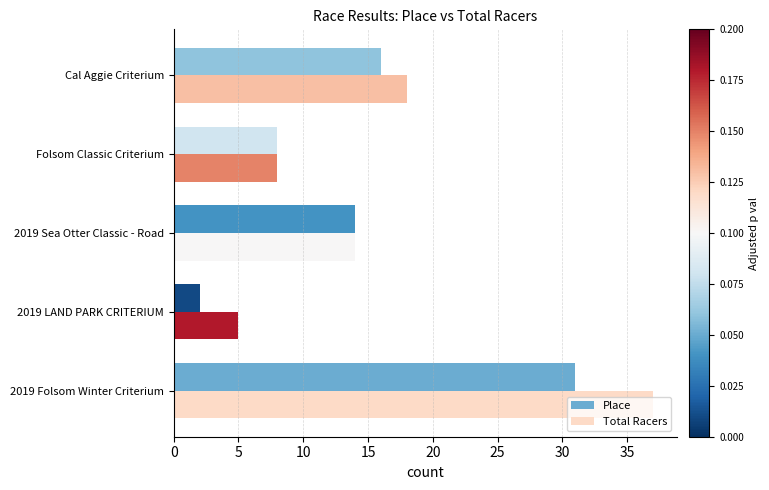

Rank the series by their average value, from highest to lowest.

Total Racers, Place